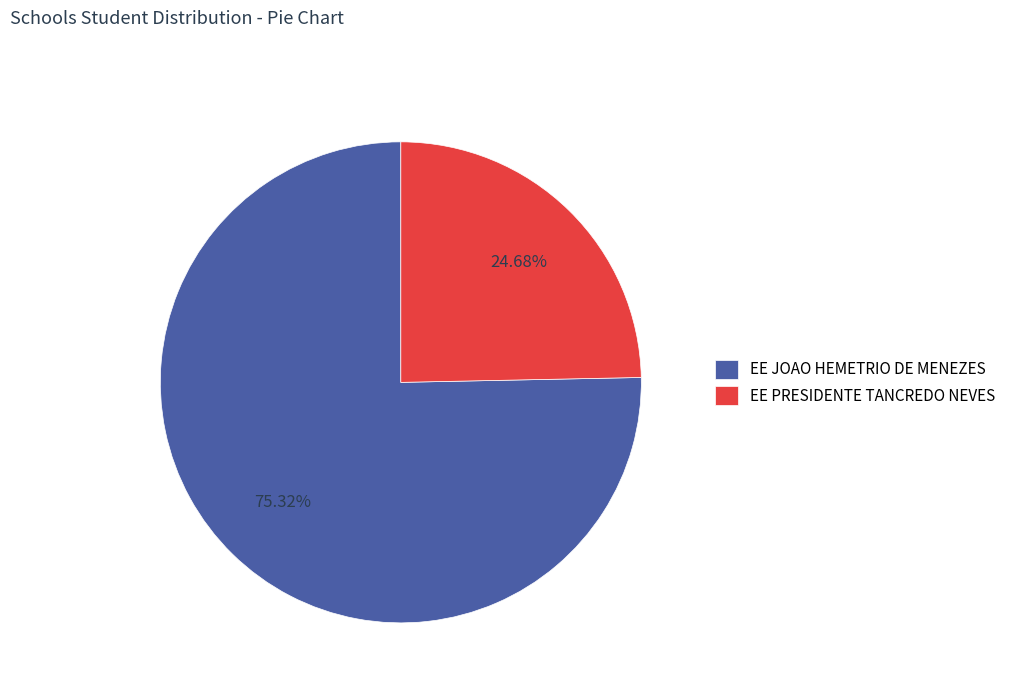

To the nearest percent, what is the difference between the EE JOAO HEMETRIO DE MENEZES and EE PRESIDENTE TANCREDO NEVES slice percentages?

51%